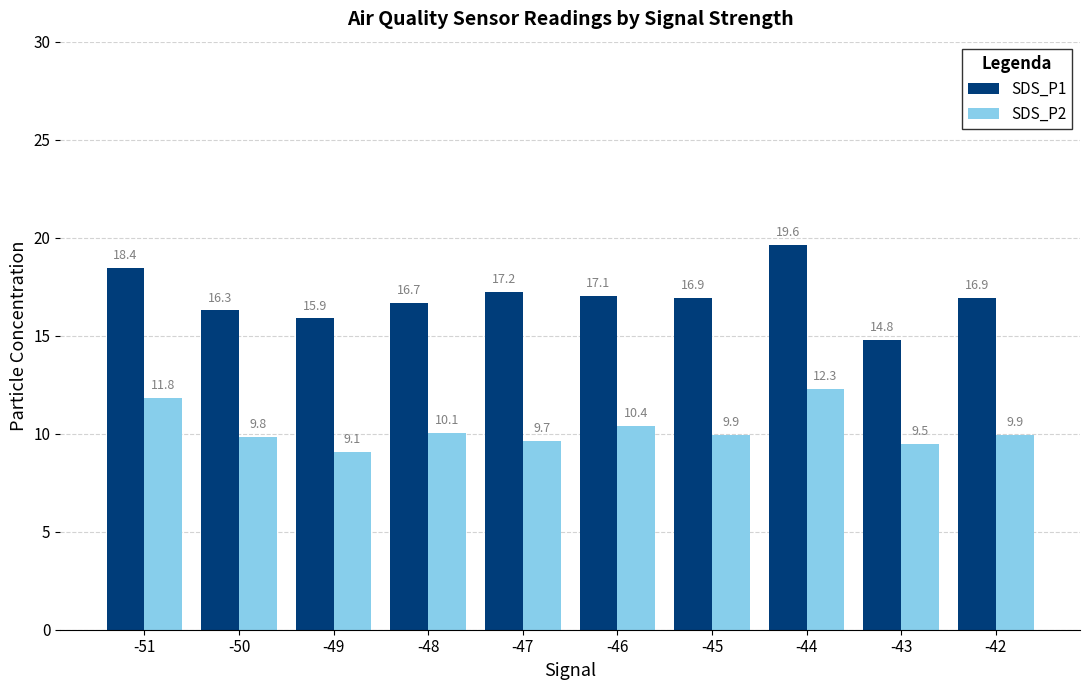

What is the lowest value of the SDS_P1 series?

14.8